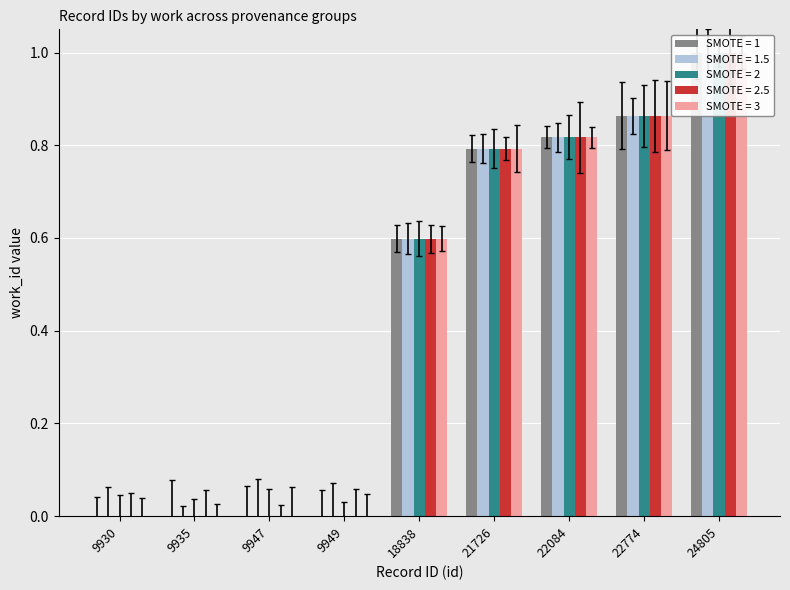

What is the sum of all SMOTE = 1 values?

4.1